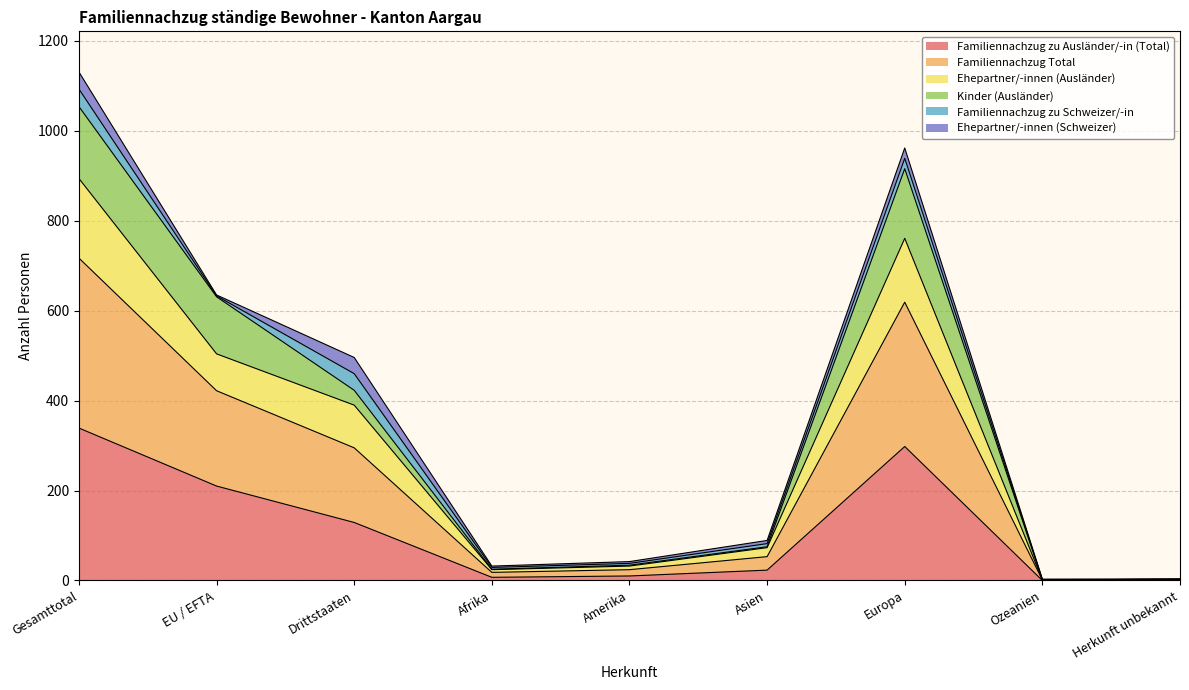

How many interior local peaks does the Familiennachzug Total series have?

1